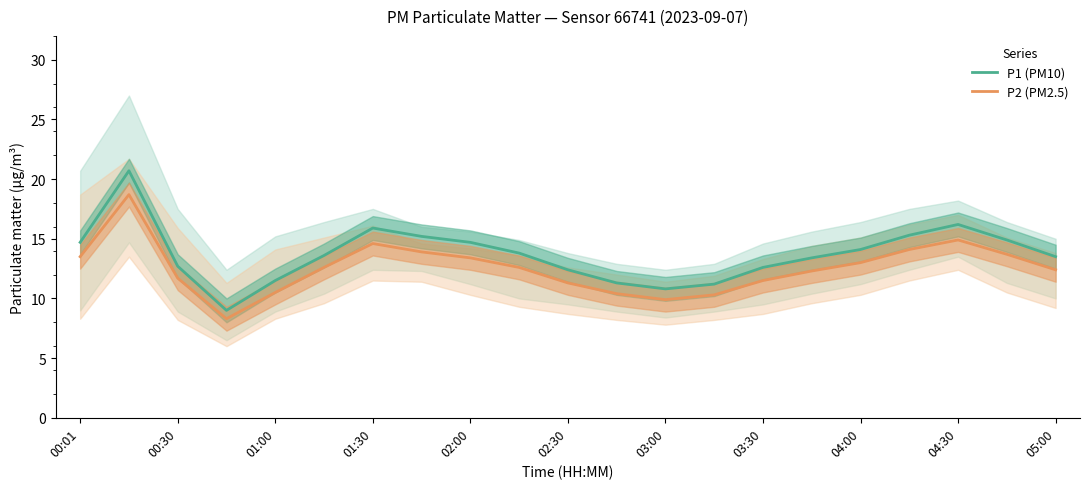

True or false: P1 (PM10) has more than 2 interior local peaks.

True